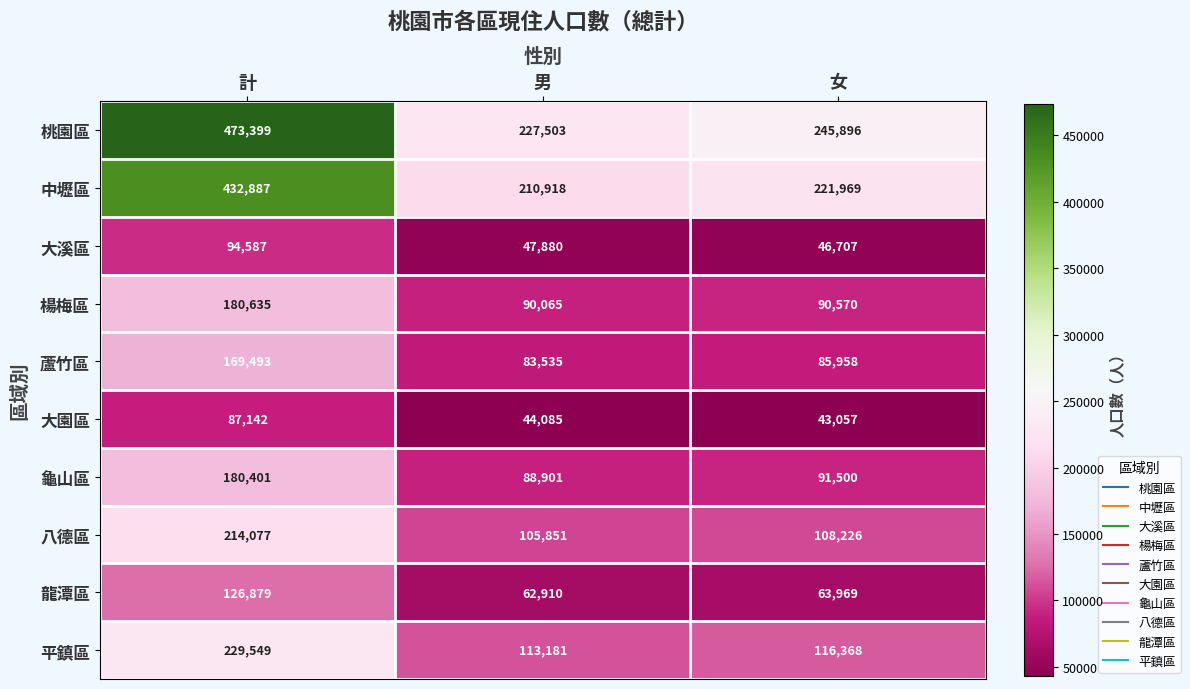

At which category is the sum across all series the highest?

計